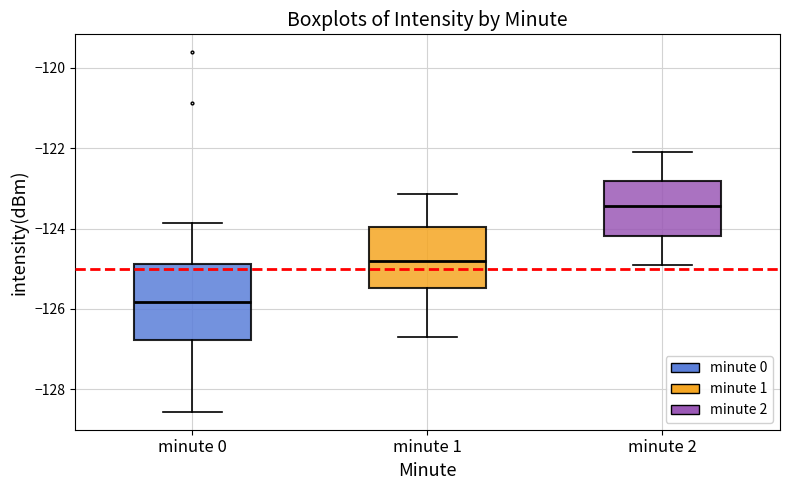

Reading left to right, transcribe this box plot: for each box, give where its median line is, the range the box spans, and where its two whiskers end, as read against the y-axis. The values are not printed on the chart, so give them approximately, as read against the axis.

minute 0: median -125.8, box -126.8 to -124.8, whiskers -128.6 to -123.8
minute 1: median -124.8, box -125.4 to -124.0, whiskers -126.6 to -123.2
minute 2: median -123.4, box -124.2 to -122.8, whiskers -124.8 to -122.0